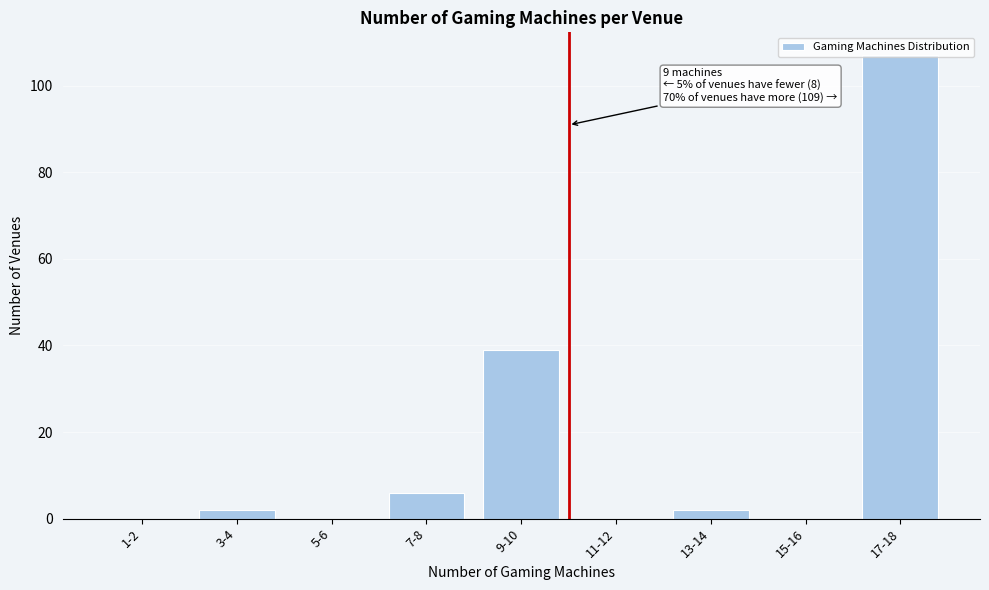

What is the sum of all values?

156